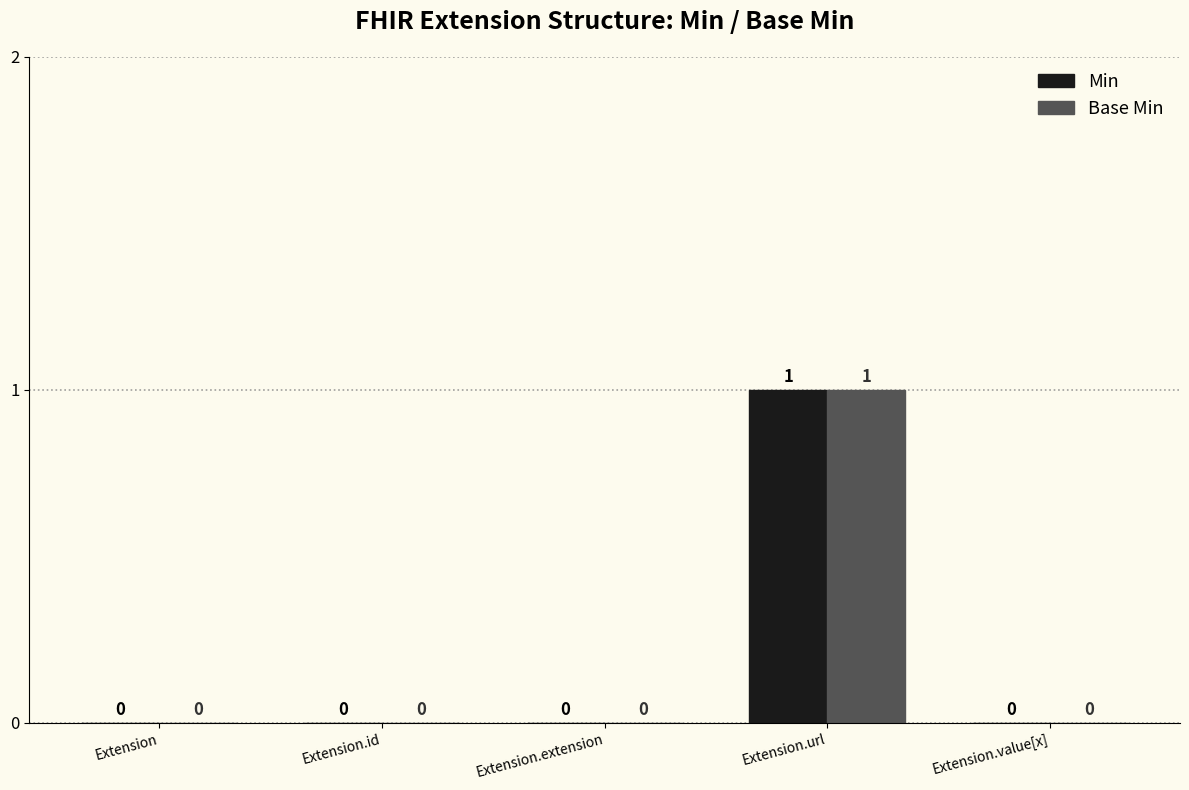

The value of Base Min at Extension.id is 0. True or false?

True